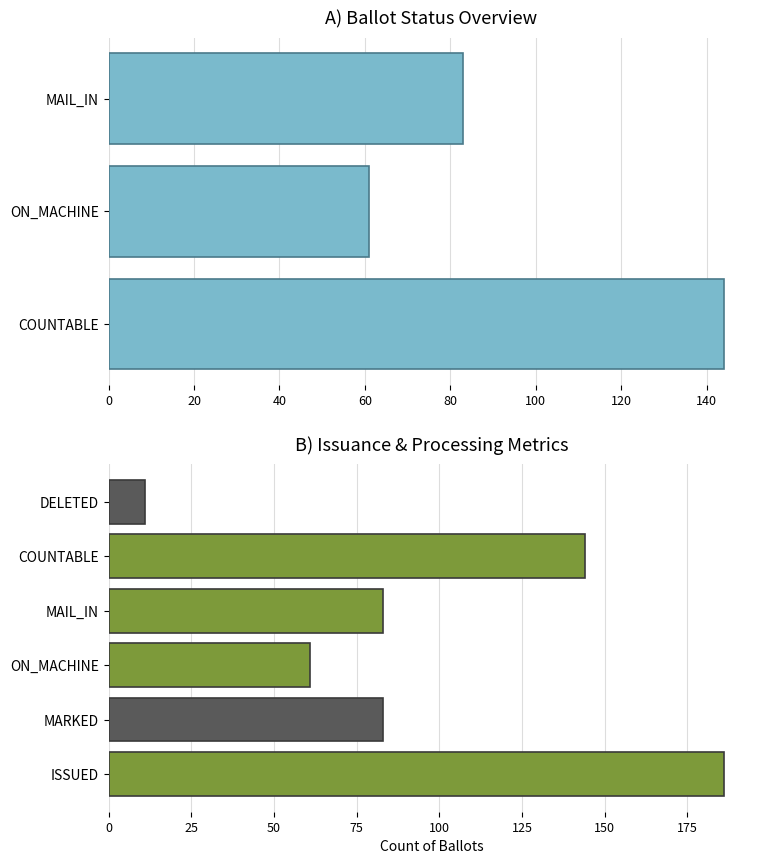

How many categories are shown in the chart?

3